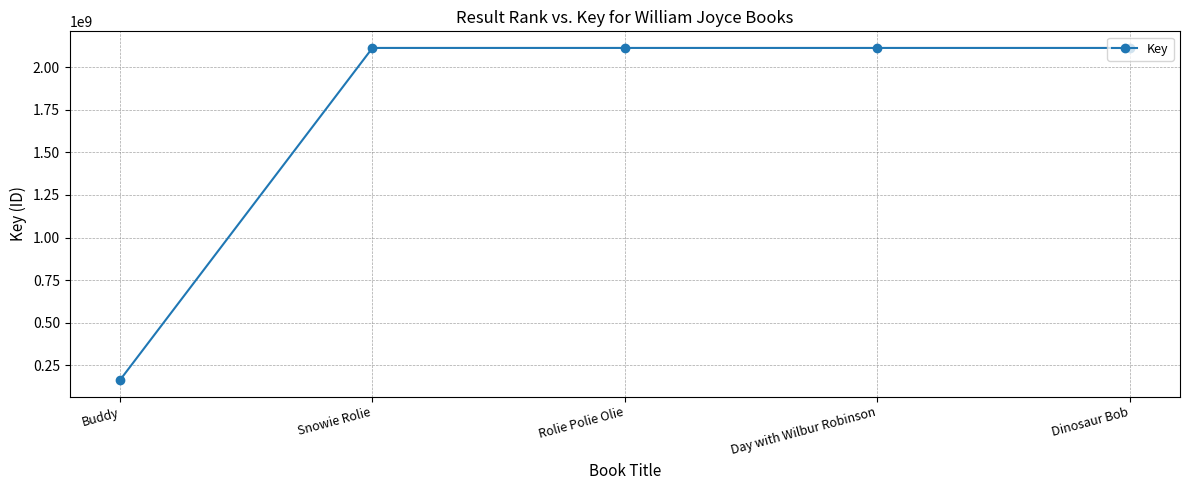

What is the value of the 2nd point from the left?

2113110315